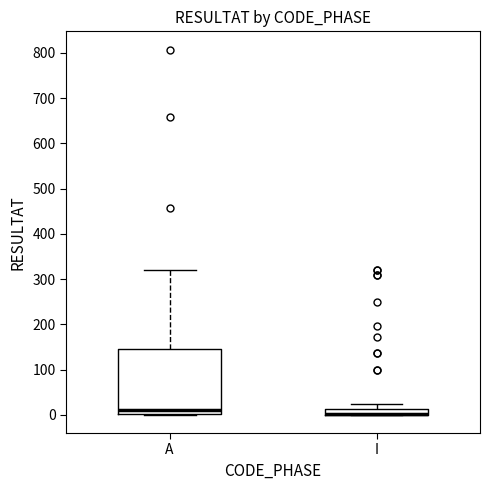

Where does the upper whisker of the box for A end on the y-axis? The values are not printed on the chart, so give them approximately, as read against the axis.

320